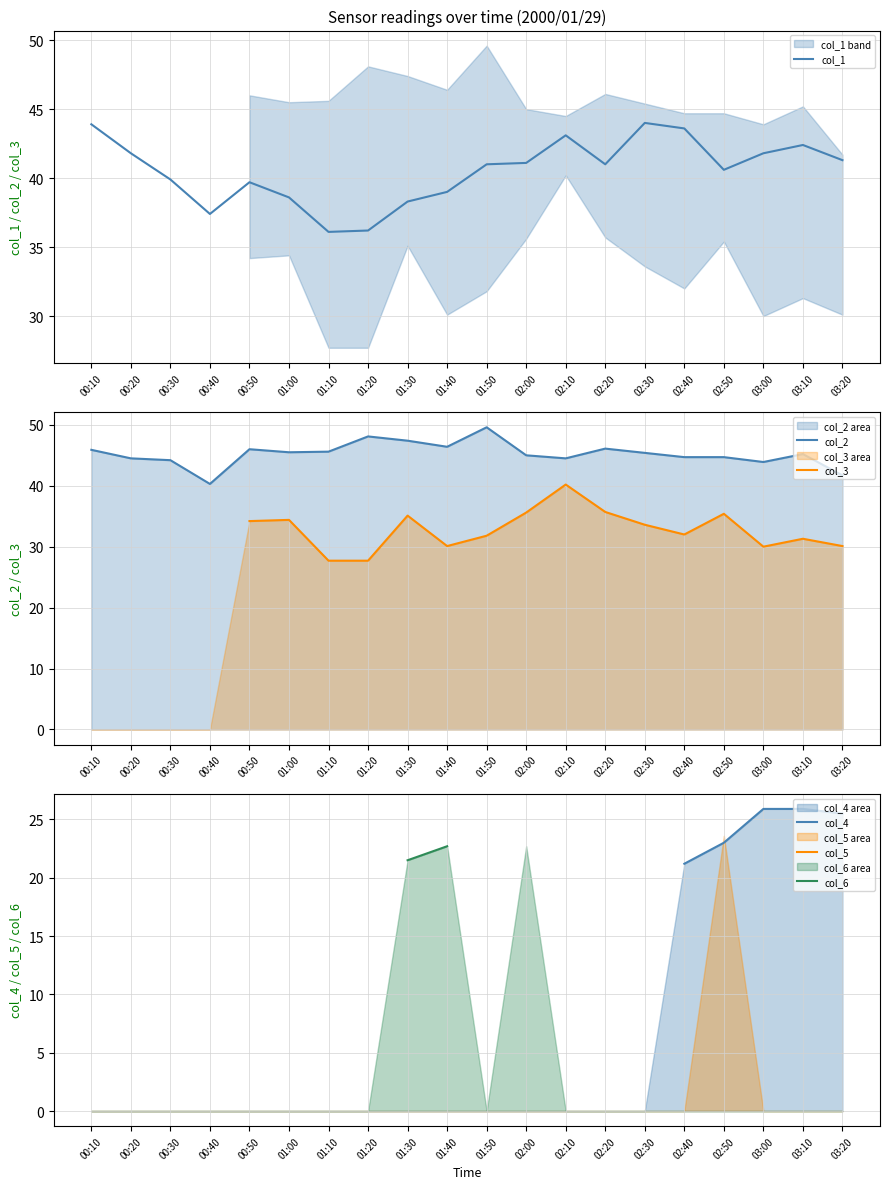

At which category does the chart reach its minimum across all series?

02:40